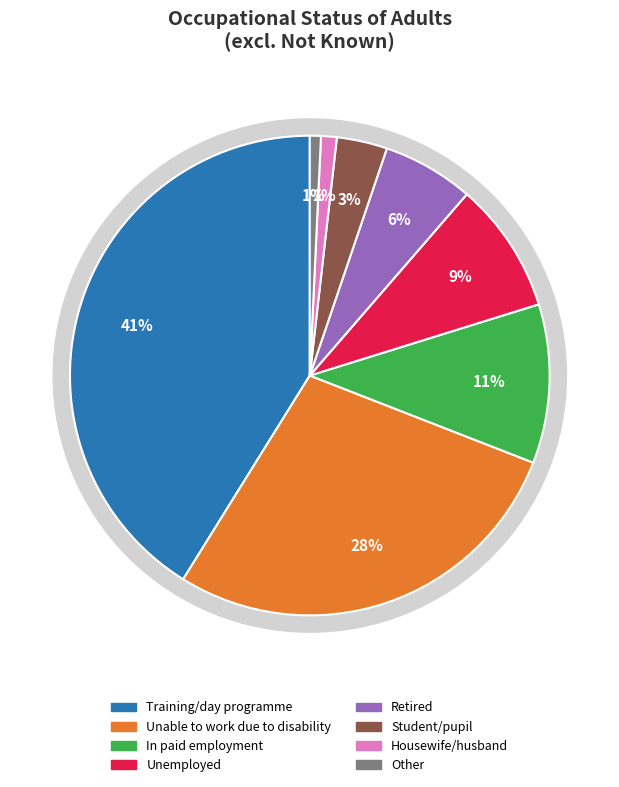

What is the largest slice in the pie chart?

Training/day programme